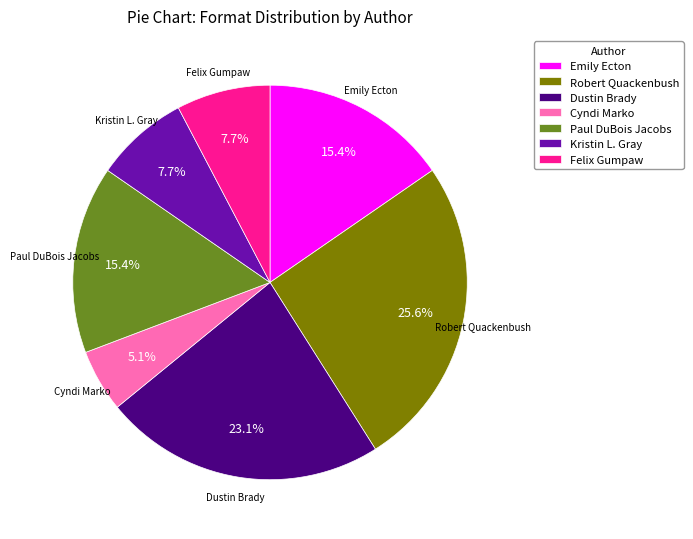

True or false: Robert Quackenbush accounts for 1% of the total.

False